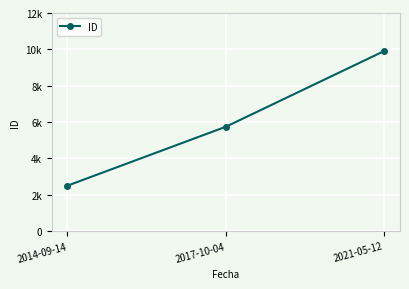

Reading right to left, what are all the values shown in this chart?

9906	5738	2496